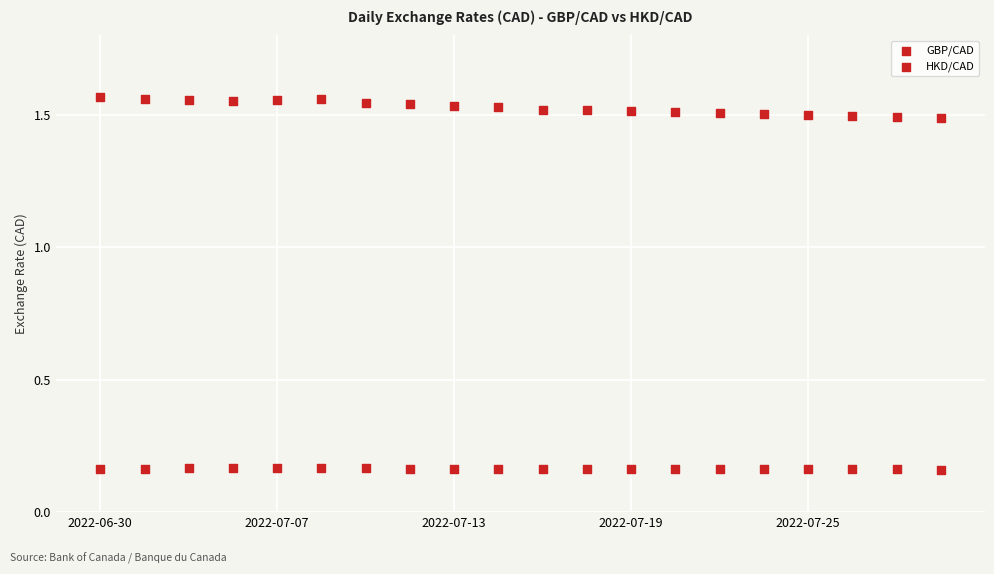

How many data points are displayed?

40